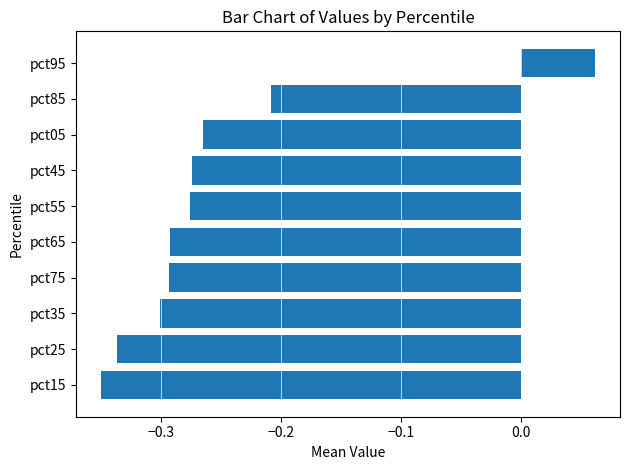

At which label is the value closest to 0?

pct95